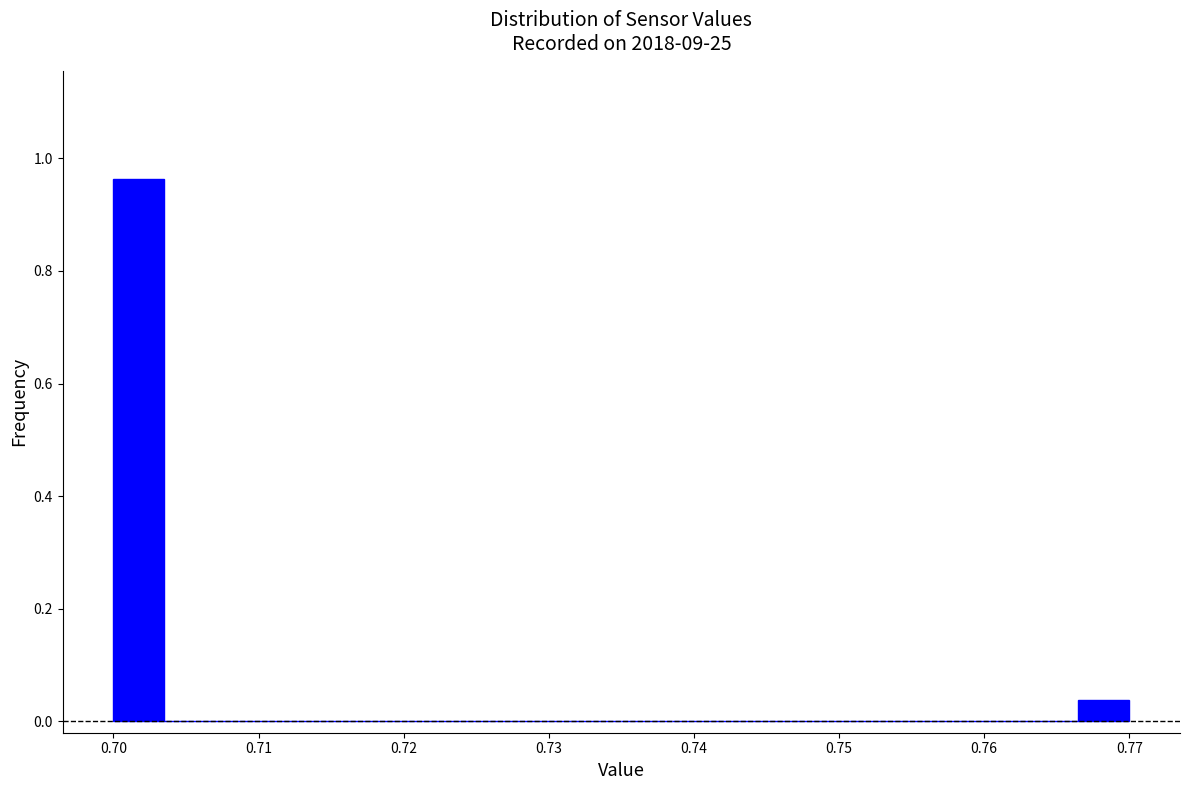

Read against the x-axis, roughly where is the centre of the tallest bar?

0.702